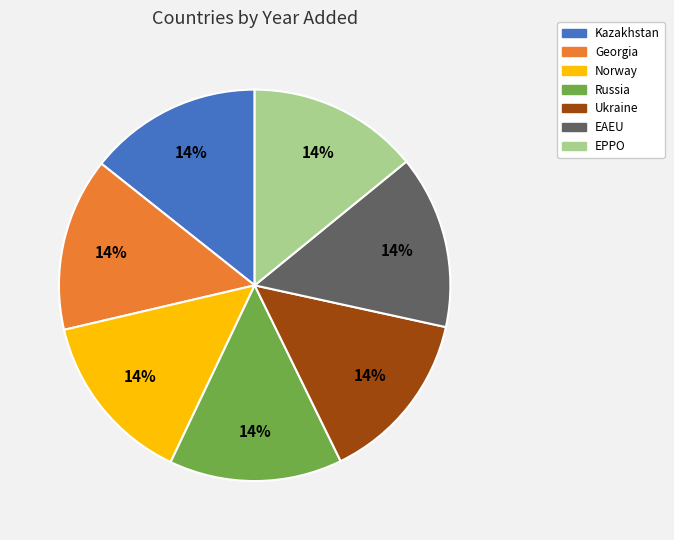

What is the ratio of the value at EAEU to the value at Kazakhstan?

1.0